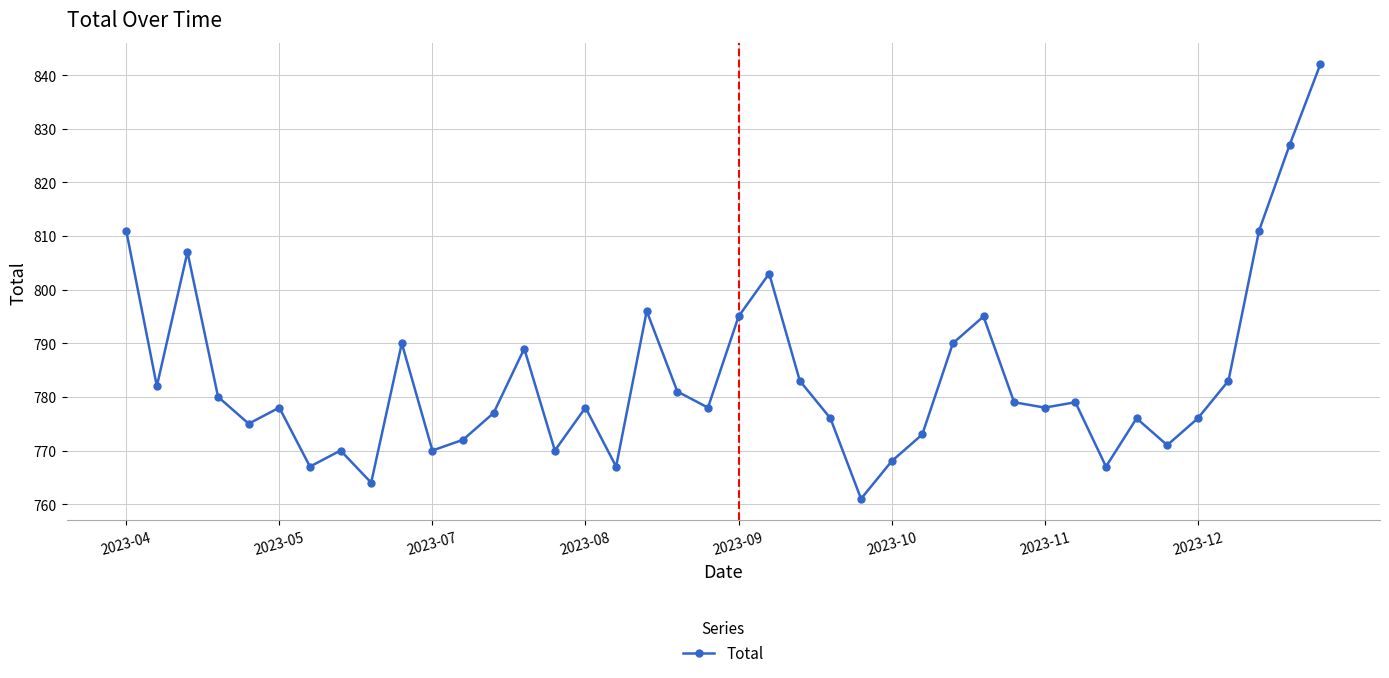

What is the sum of all values?

31335